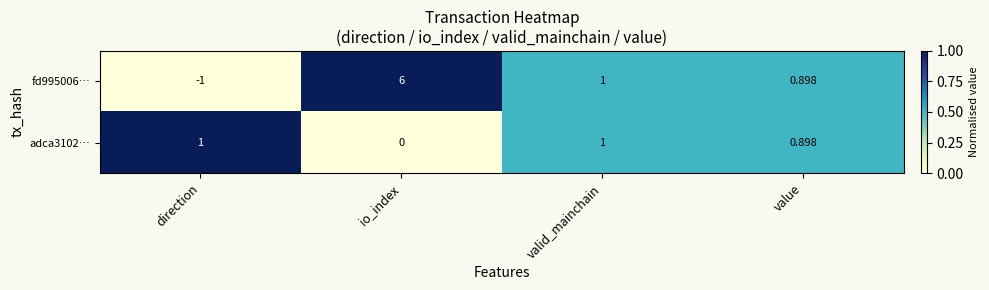

Rank the categories by fd995006… value from highest to lowest.

io_index, valid_mainchain, value, direction